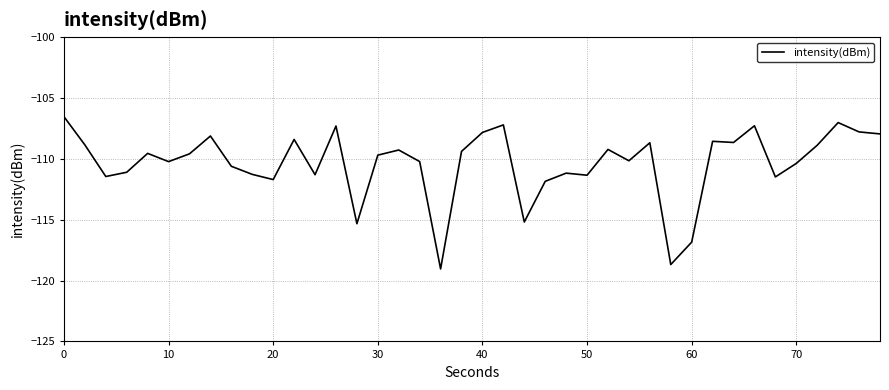

What is the greatest value displayed?

-106.5